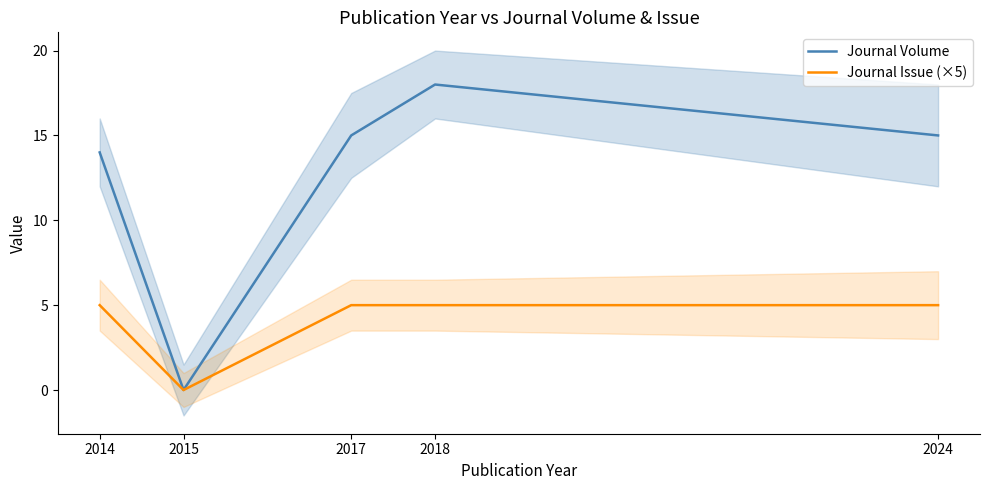

List the series in order of their overall mean, highest first.

Journal Volume, Journal Issue (×5)